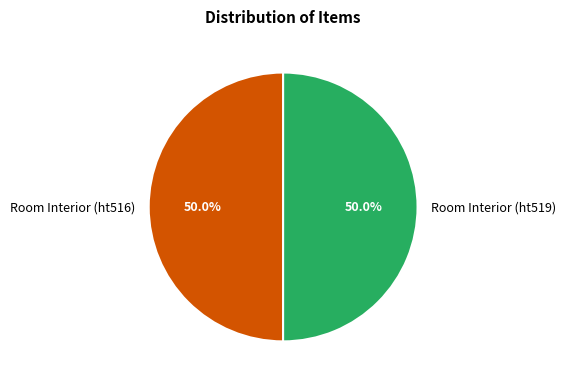

Count the number of slices in the pie.

2